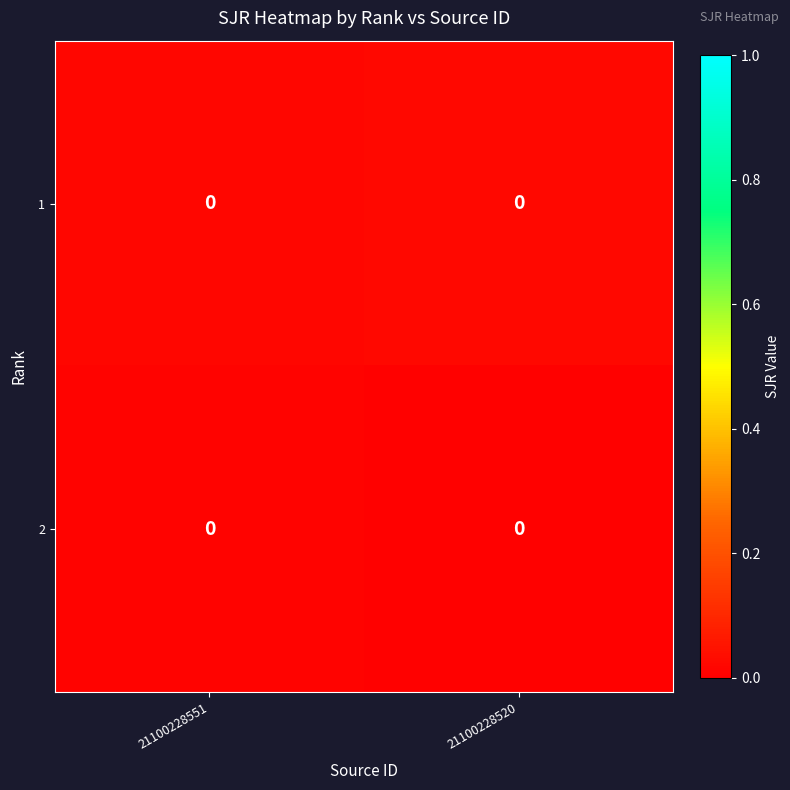

How many data points does each series have?

2